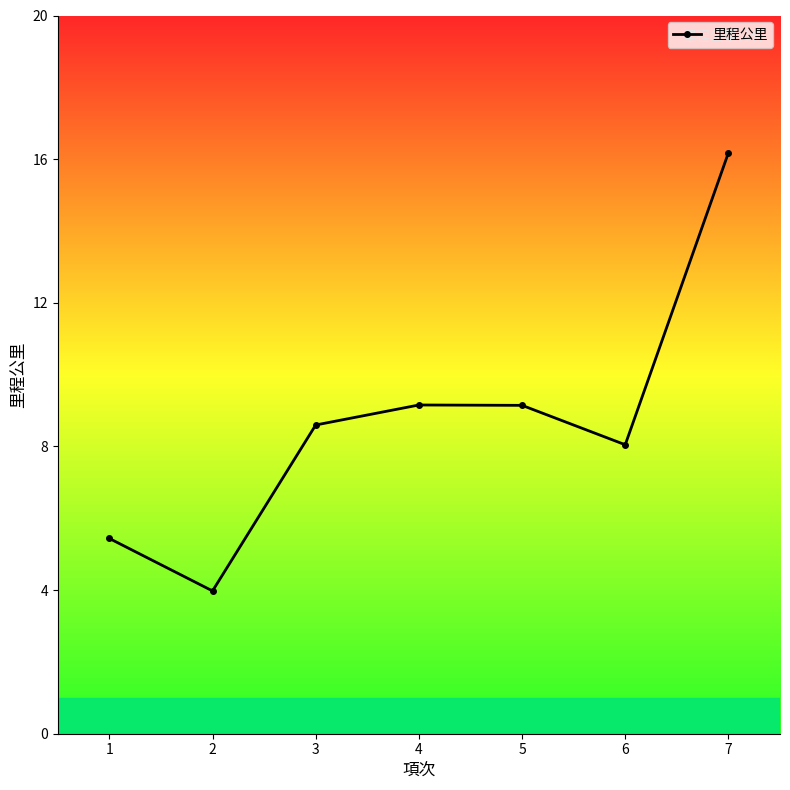

What is the maximum value shown in the chart?

16.2